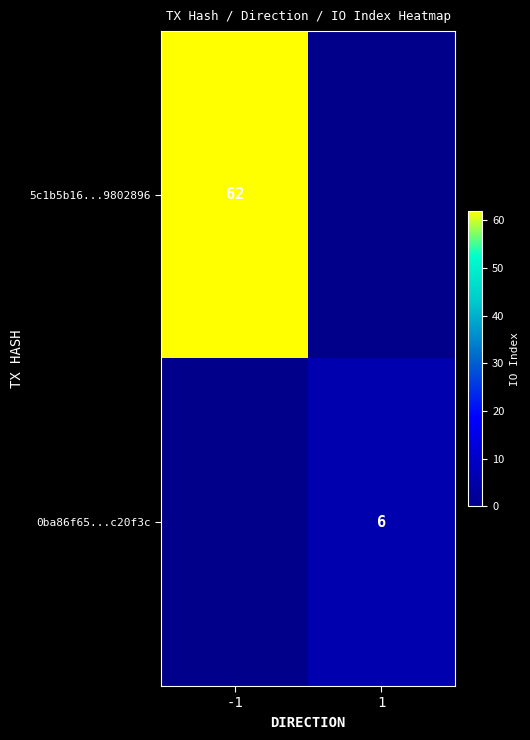

Is it true that 0ba86f65...c20f3c equals 6 at 1?

True